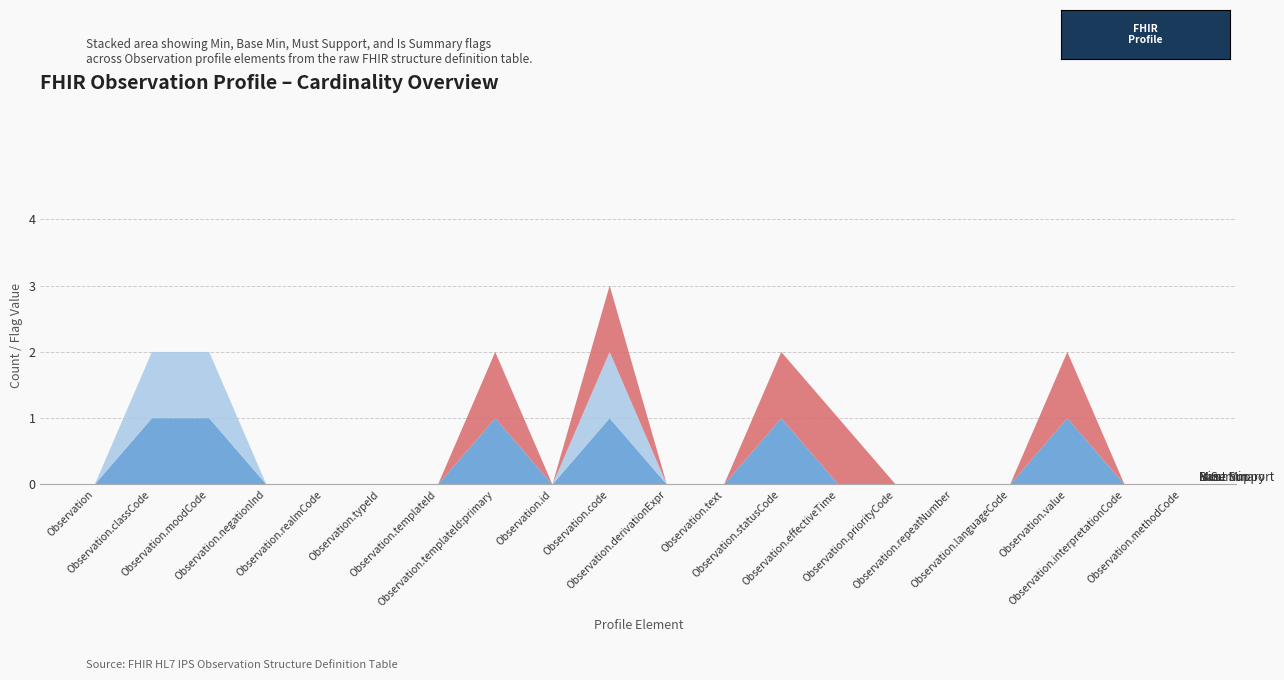

Reading left to right, transcribe all the data shown in this chart.

Min: 0	1	1	0	0	0	0	1	0	1	0	0	1	0	0	0	0	1	0	0
Base Min: 0	1	1	0	0	0	0	0	0	1	0	0	0	0	0	0	0	0	0	0
Must Support: 0	0	0	0	0	0	0	1	0	1	0	0	1	1	0	0	0	1	0	0
Is Summary: 0	0	0	0	0	0	0	0	0	0	0	0	0	0	0	0	0	0	0	0